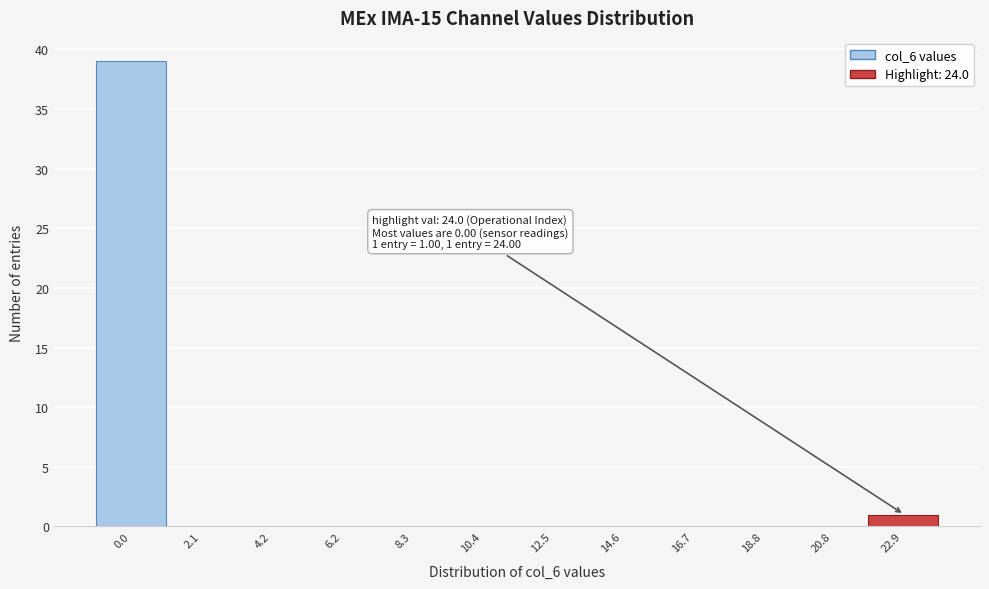

Reading right to left, what are all the values shown in this chart?

22.9=1	20.8=0	18.8=0	16.7=0	14.6=0	12.5=0	10.4=0	8.3=0	6.2=0	4.2=0	2.1=0	0.0=39